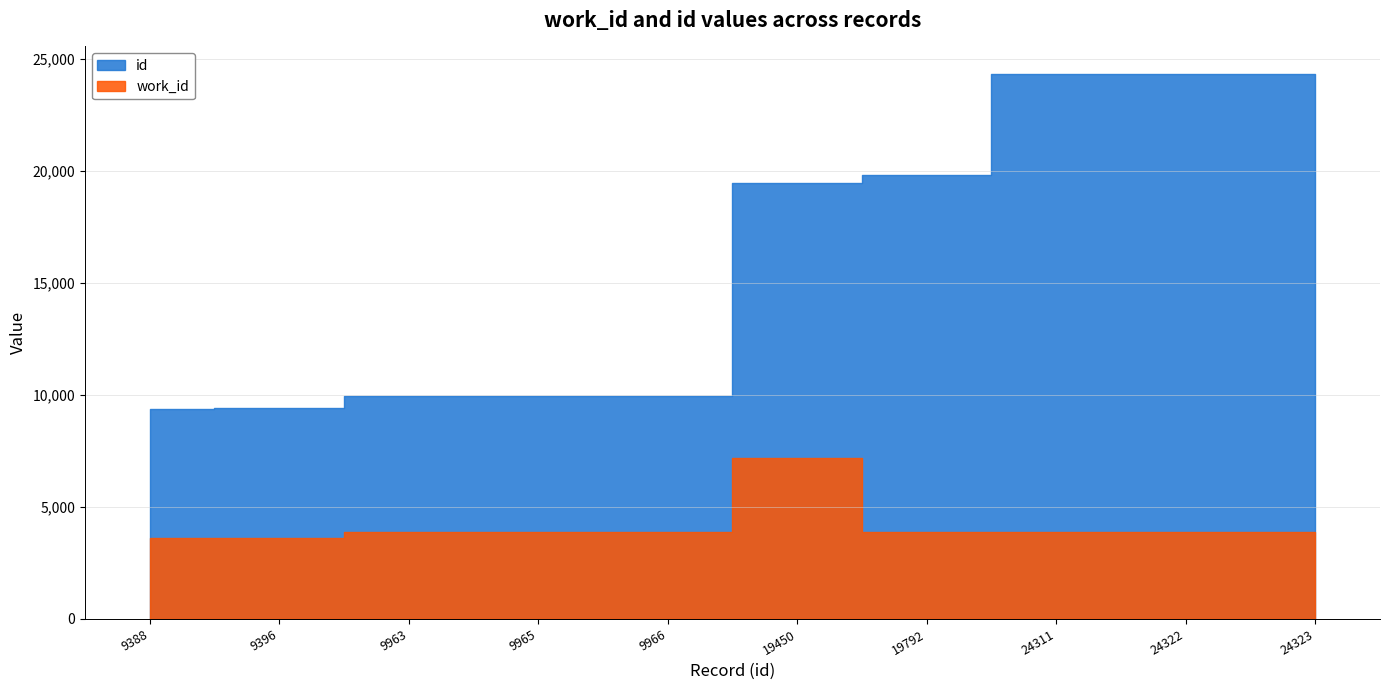

Is the value of work_id at 9966 greater than the value of id at 19450?

No